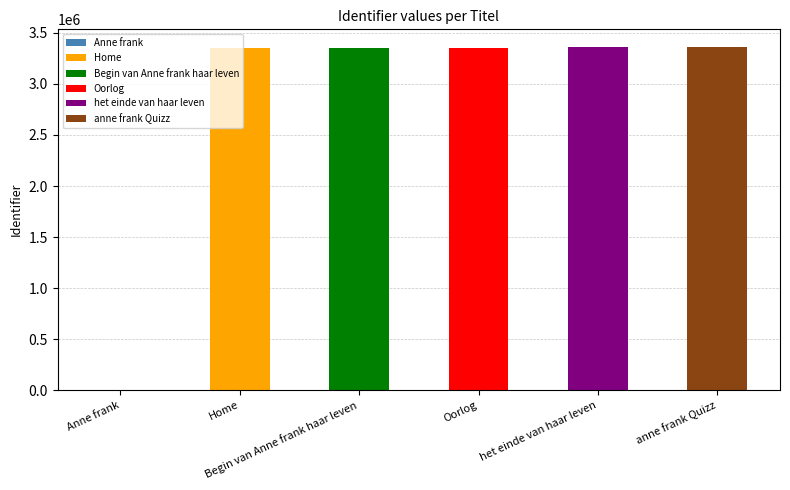

Rank the categories by value from highest to lowest.

anne frank Quizz, het einde van haar leven, Oorlog, Begin van Anne frank haar leven, Home, Anne frank